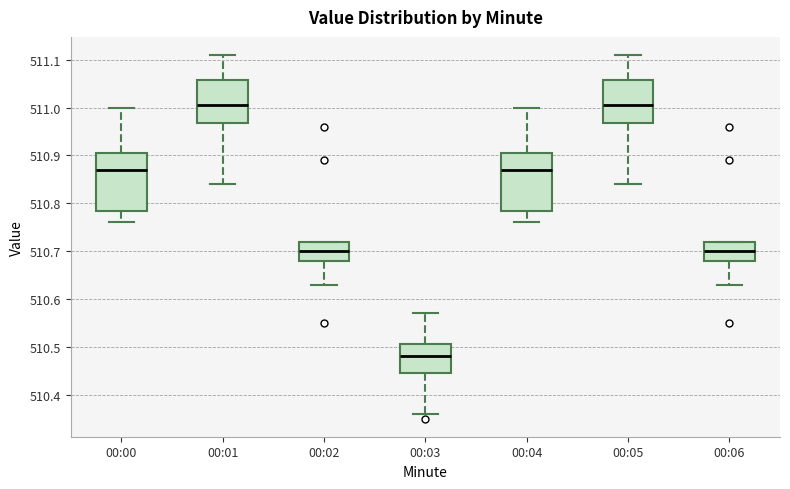

Reading left to right, read every box against the y-axis: the position of its median line, the range the box covers, and the ends of its whiskers. The values are not printed on the chart, so give them approximately, as read against the axis.

00:00: median 510.87, box 510.79 to 510.91, whiskers 510.76 to 511.00
00:01: median 511.01, box 510.97 to 511.06, whiskers 510.84 to 511.11
00:02: median 510.70, box 510.68 to 510.72, whiskers 510.63 to 510.72
00:03: median 510.48, box 510.45 to 510.51, whiskers 510.36 to 510.57
00:04: median 510.87, box 510.79 to 510.91, whiskers 510.76 to 511.00
00:05: median 511.01, box 510.97 to 511.06, whiskers 510.84 to 511.11
00:06: median 510.70, box 510.68 to 510.72, whiskers 510.63 to 510.72